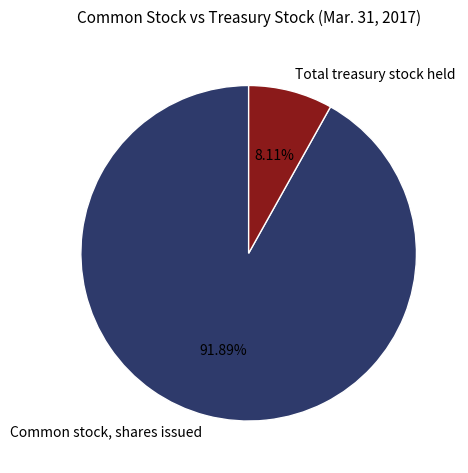

Which category has the biggest portion of the pie?

Common stock, shares issued